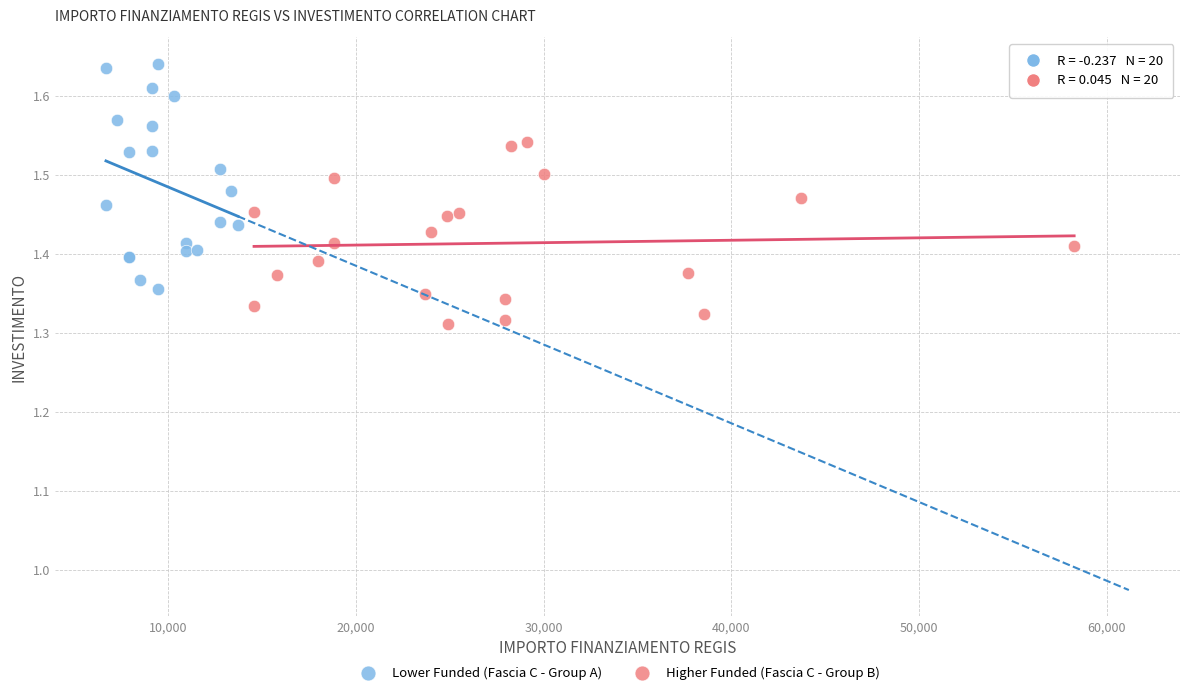

Which series reaches the minimum Y coordinate?

Higher Funded (Fascia C - Group B)